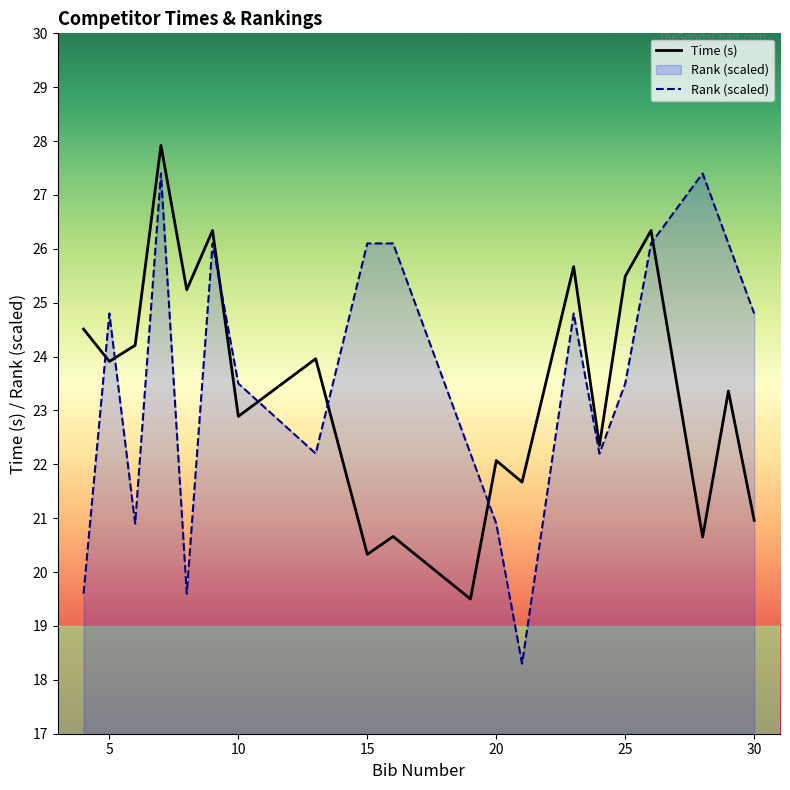

At 10, list the series in order from smallest to largest.

Time (s), Rank (scaled)